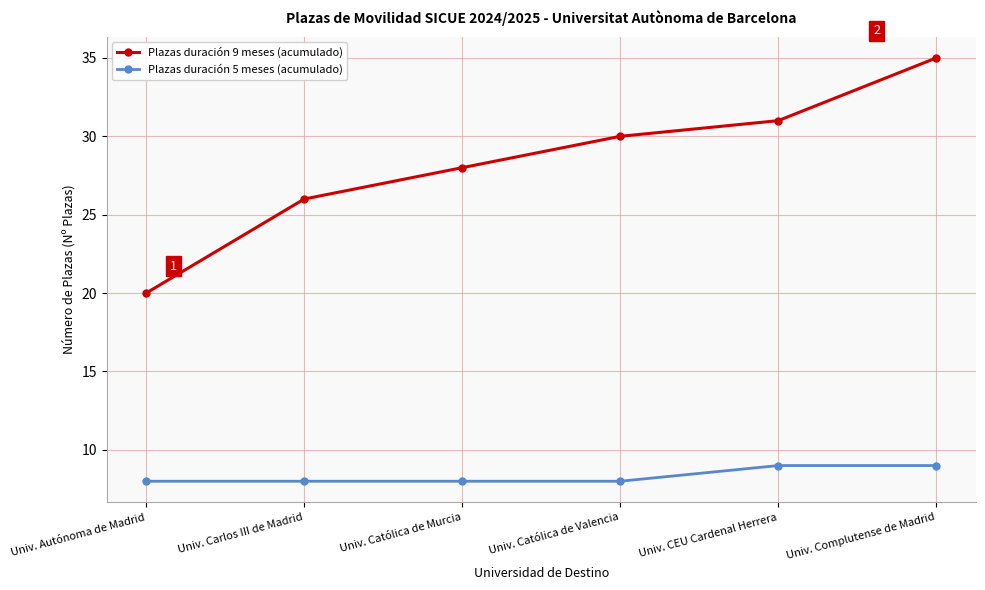

True or false: Plazas duración 5 meses (acumulado) and Plazas duración 9 meses (acumulado) cross at least once.

False